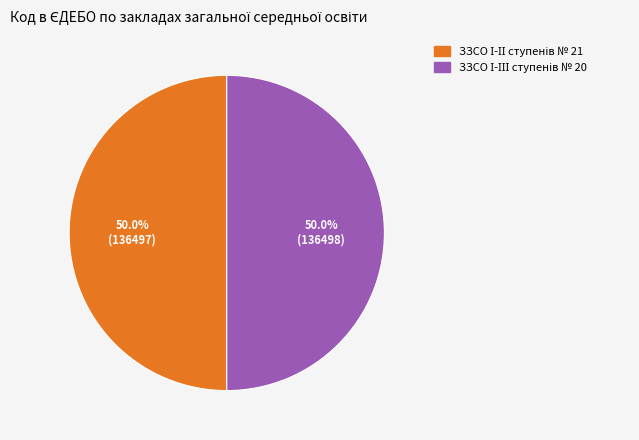

Combined, what portion of the pie is ЗЗСО І-ІІ ступенів № 21 and ЗЗСО І-ІІІ ступенів № 20?

100.0%